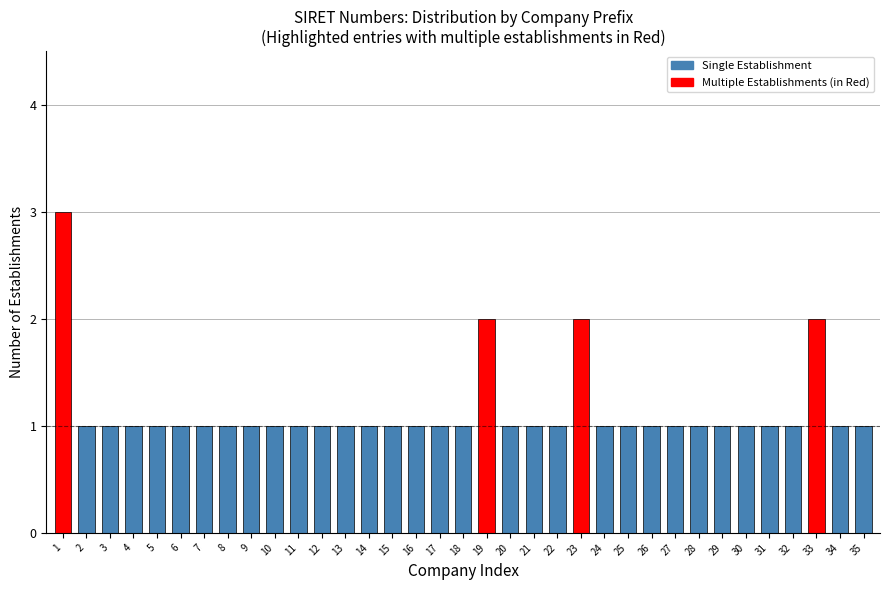

What is the ratio of the value at 25 to the value at 20?

1.0